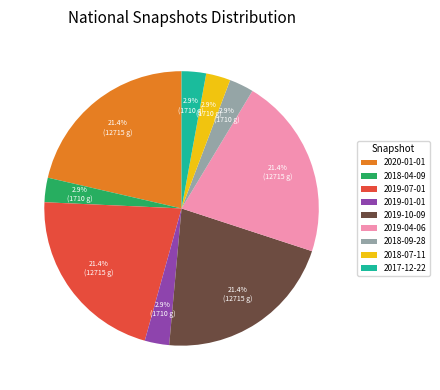

What is the total percentage of 2019-10-09 and 2018-04-09?

24.3%